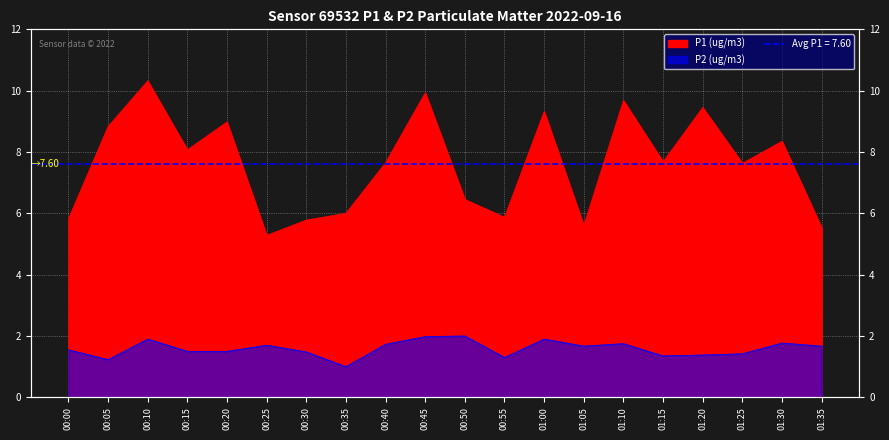

True or false: P1 (ug/m3) has a value of 9.5 at 00:00.

False